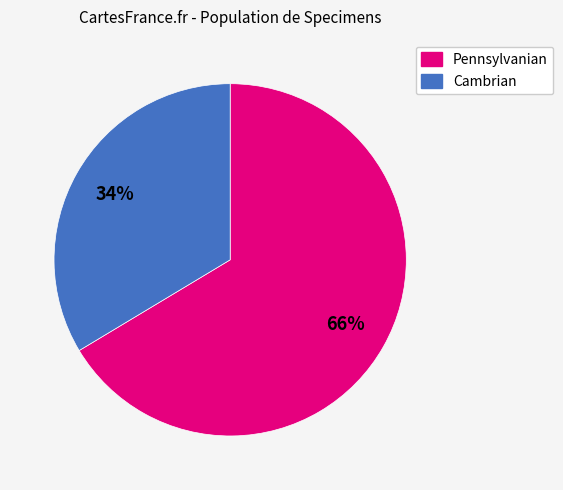

Rank the categories by value from highest to lowest.

Pennsylvanian, Cambrian